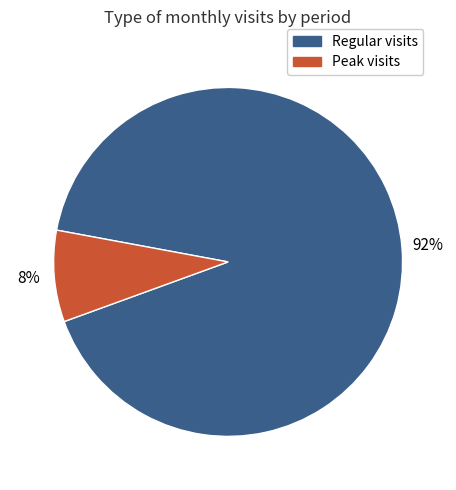

How many segments does this pie chart have?

2